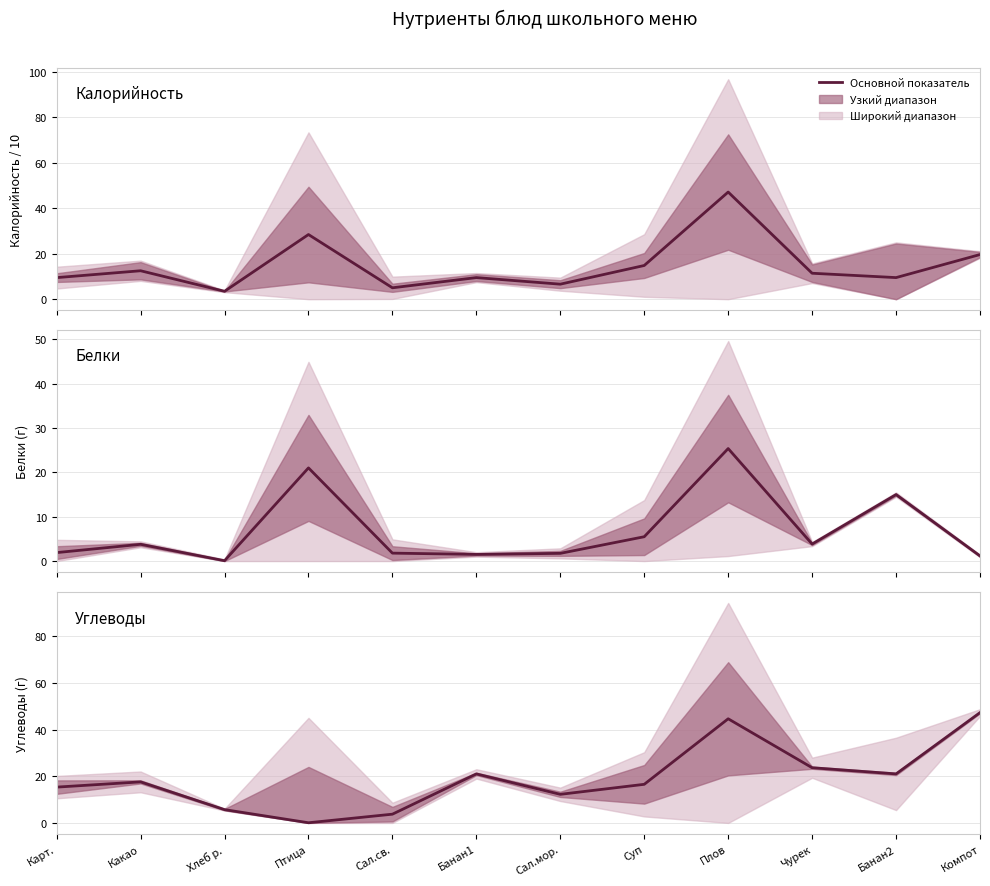

Is the value of Калорийность at Банан1 greater than the value of Белки at Карт.?

Yes